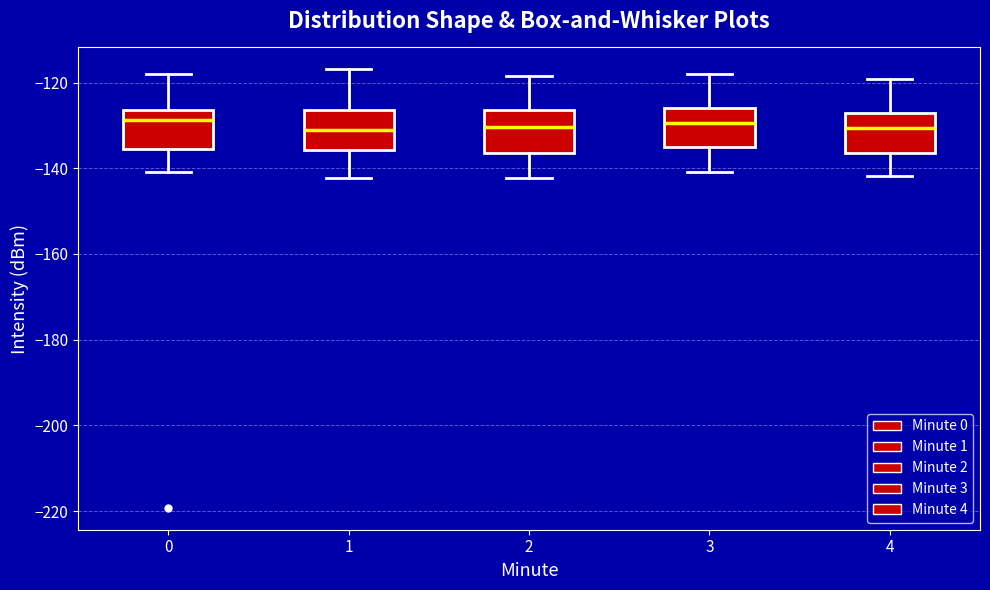

Reading left to right, read every box against the y-axis: the position of its median line, the range the box covers, and the ends of its whiskers. The values are not printed on the chart, so give them approximately, as read against the axis.

0: median -128, box -136 to -126, whiskers -140 to -118
1: median -130, box -136 to -126, whiskers -142 to -116
2: median -130, box -136 to -126, whiskers -142 to -118
3: median -130, box -136 to -126, whiskers -140 to -118
4: median -130, box -136 to -128, whiskers -142 to -120